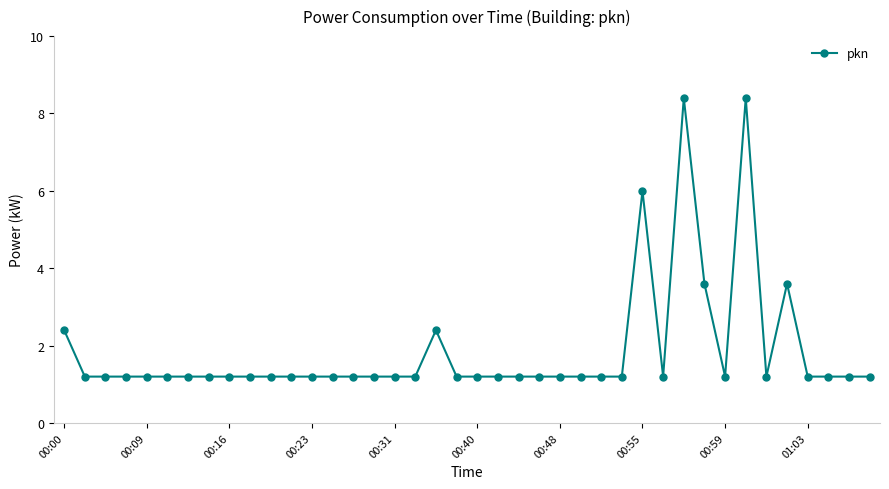

True or false: the data has more than 0 interior local peaks.

True